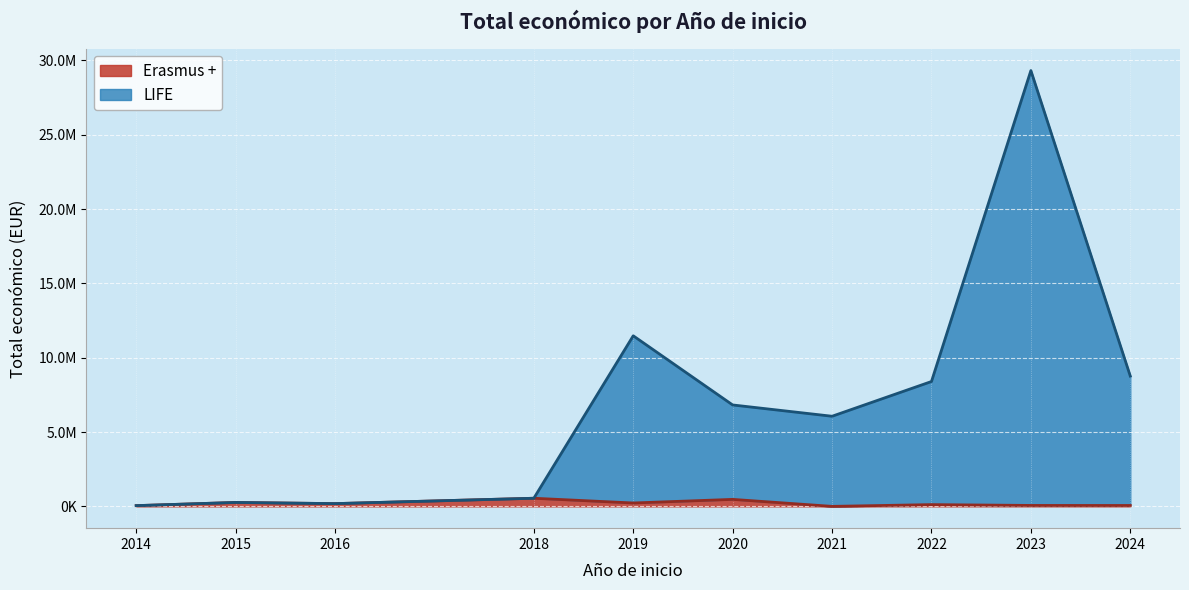

What are all the series names shown in the legend?

Erasmus +, LIFE